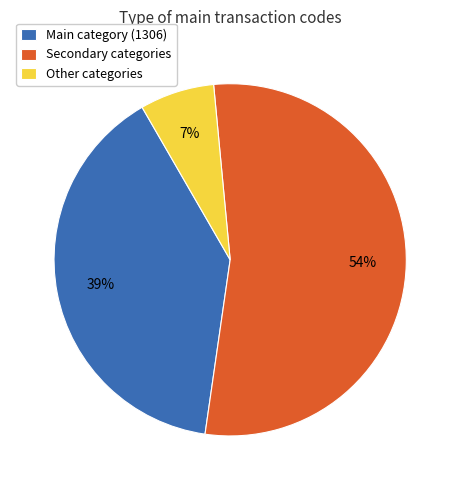

The Secondary categories slice represents 59% of the pie. True or false?

False